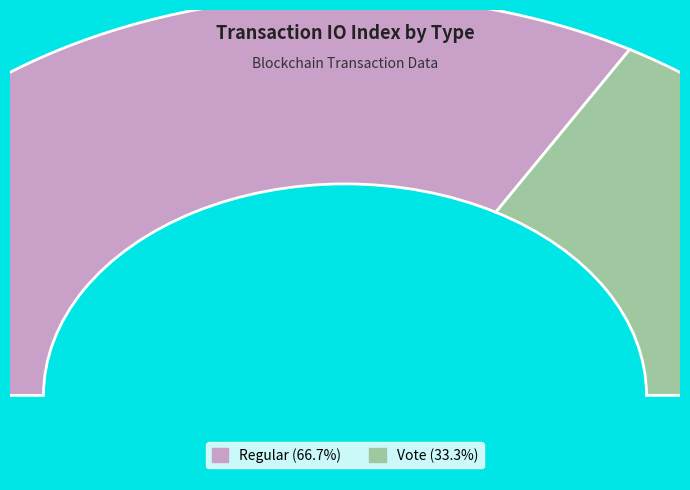

What is the total percentage of Vote and Regular?

100.0%